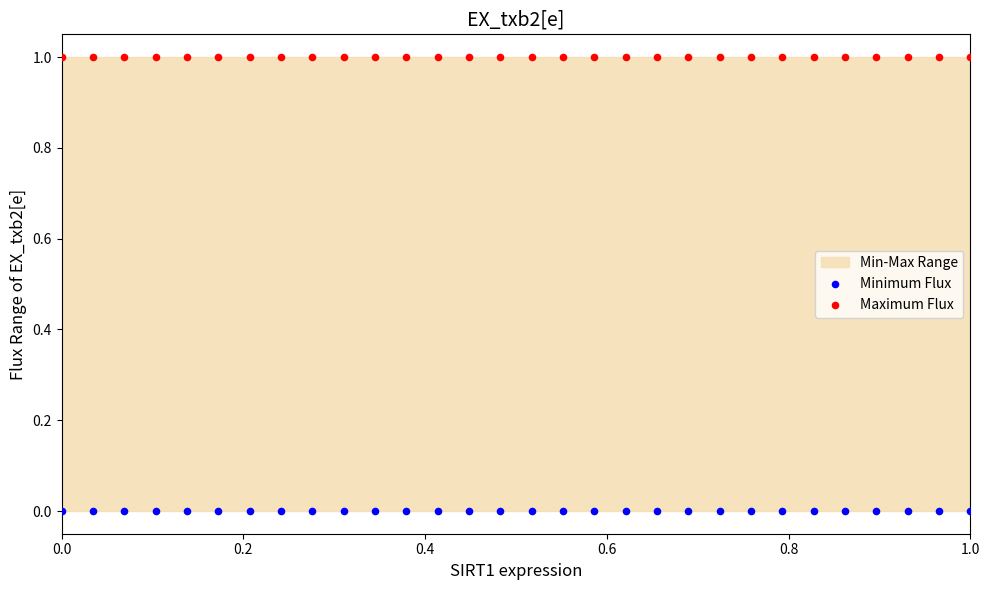

Which series reaches the minimum Y coordinate?

Minimum Flux